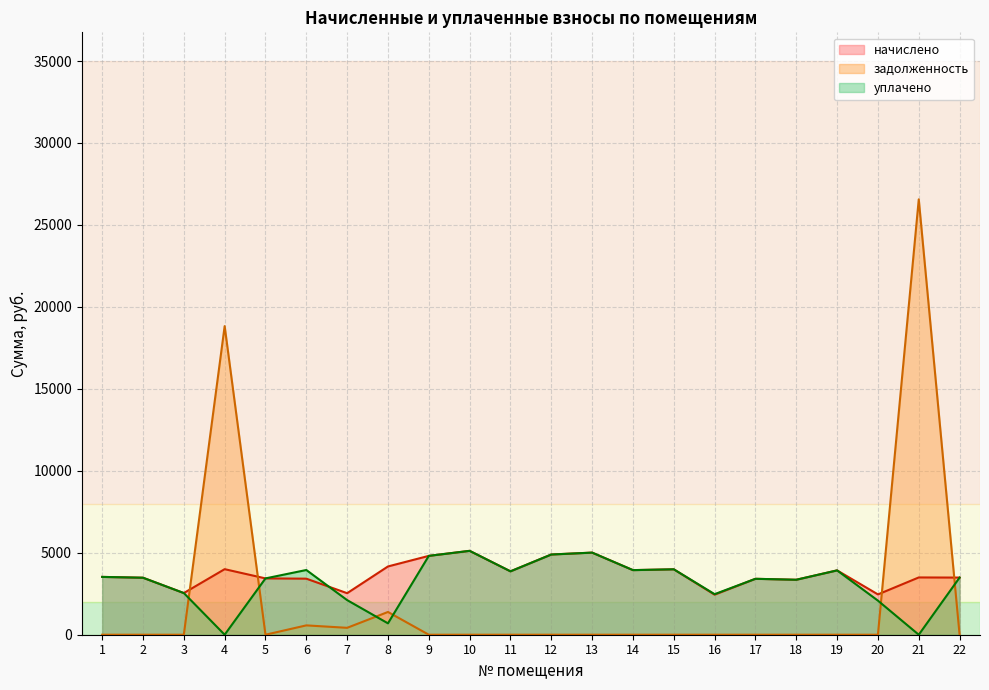

Reading left to right, what are all the values shown in this chart?

начислено: 1=3527.3	2=3477.6	3=2542.0	4=3999.2	5=3436.2	6=3419.6	7=2533.7	8=4164.8	9=4810.7	10=5117.0	11=3866.8	12=4893.5	13=5009.4	14=3941.3	15=3991.0	16=2442.6	17=3411.4	18=3353.4	19=3924.7	20=2459.2	21=3494.2	22=3485.9
задолженность: 1=0.0	2=0.0	3=0.0	4=18826.6	5=0.0	6=569.9	7=421.2	8=1388.3	9=0.0	10=0.0	11=0.0	12=0.0	13=0.0	14=0.0	15=0.0	16=0.0	17=0.0	18=0.0	19=0.0	20=0.0	21=26560.9	22=0.0
уплачено: 1=3527.3	2=3477.6	3=2542.0	4=0.0	5=3436.2	6=3948.3	7=2111.4	8=694.1	9=4810.7	10=5117.0	11=3866.8	12=4893.5	13=5009.4	14=3941.3	15=3991.0	16=2474.3	17=3411.4	18=3353.4	19=3924.7	20=2079.0	21=0.0	22=3485.9